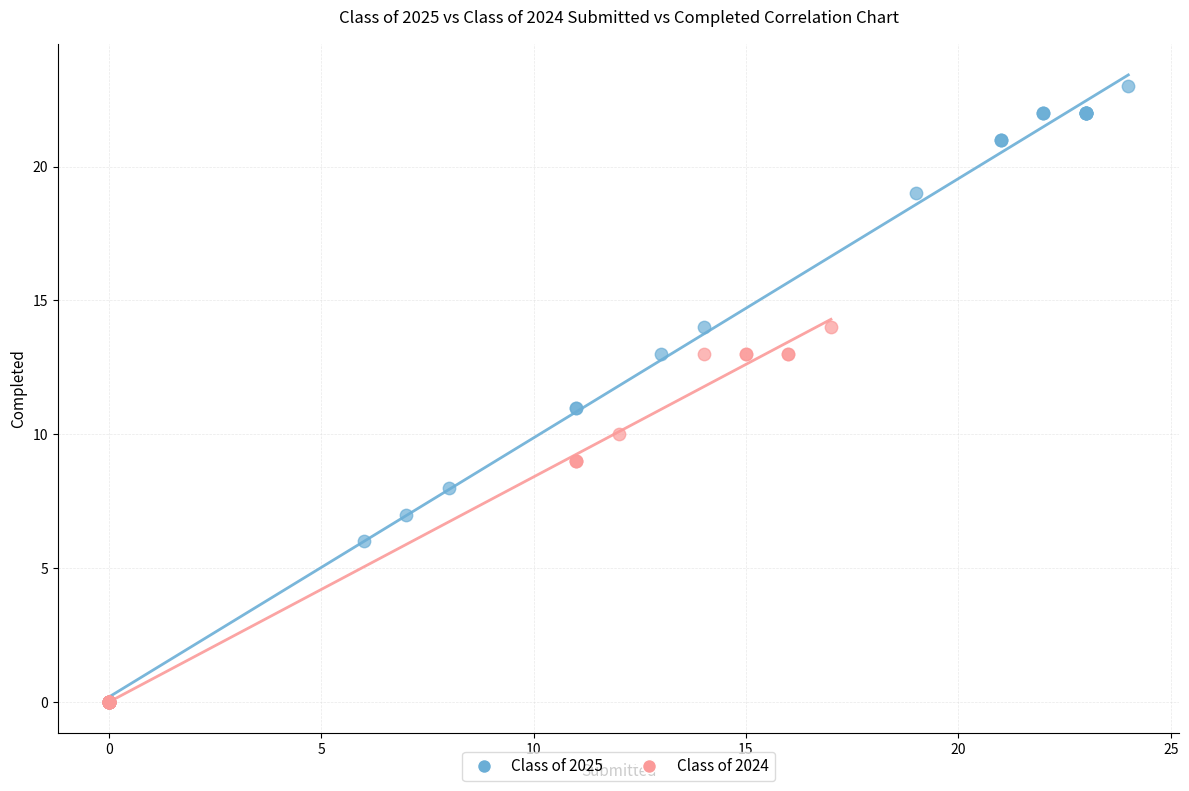

Which series reaches the maximum Y coordinate?

Class of 2025